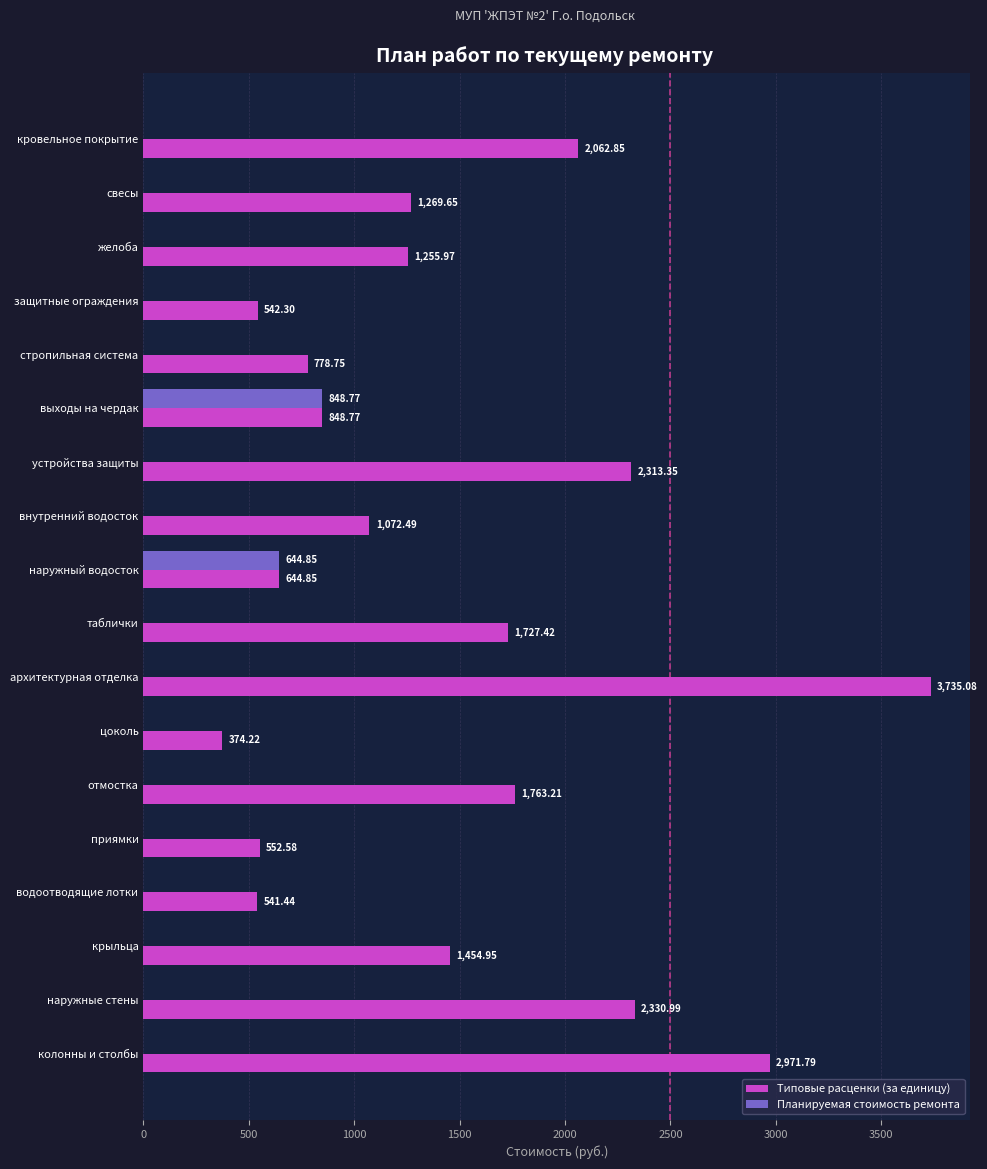

At which label is Типовые расценки (за единицу) closest to 2054?

кровельное покрытие